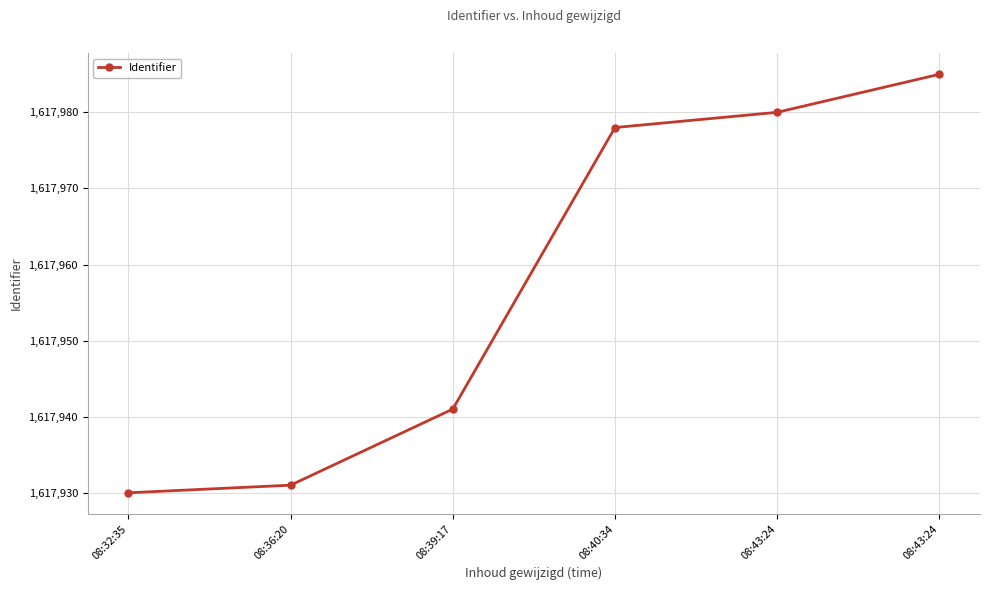

How many lines are shown in the chart?

1